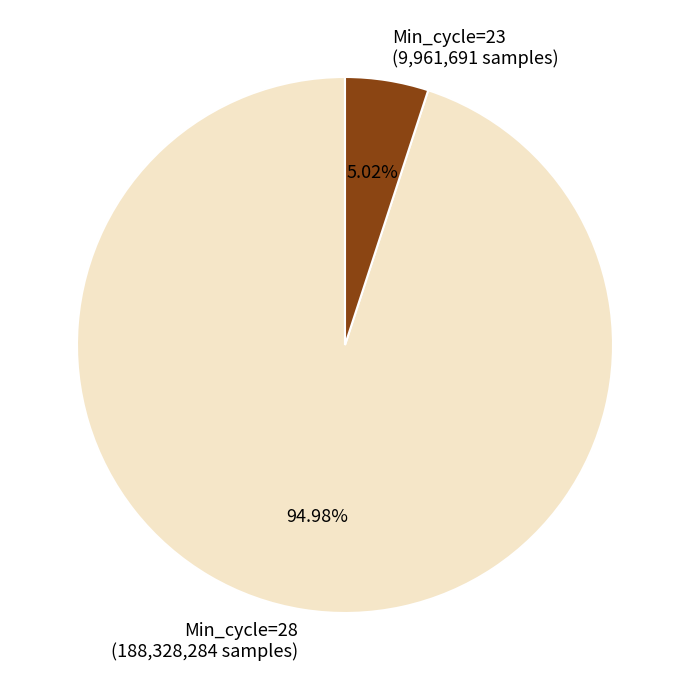

Count the number of slices in the pie.

2